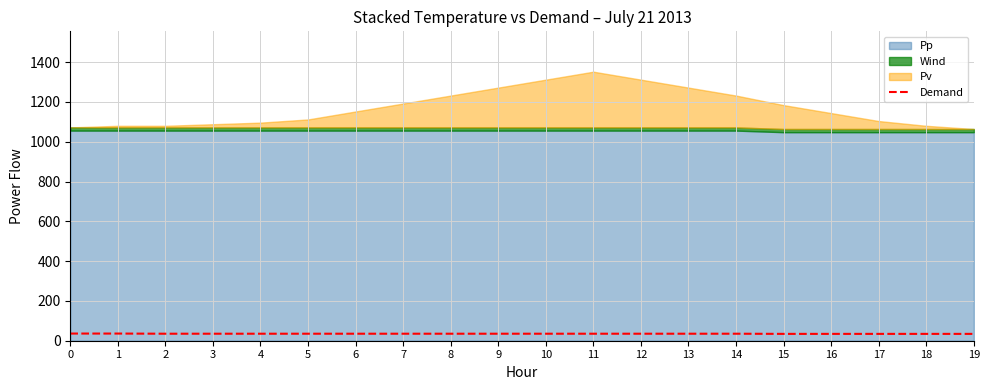

Reading left to right, what are all the values shown in this chart?

36.0	36.0	35.2	35.2	35.2	35.2	35.2	35.2	35.2	35.2	35.2	35.2	35.2	35.2	35.2	34.4	34.4	34.4	34.4	34.4